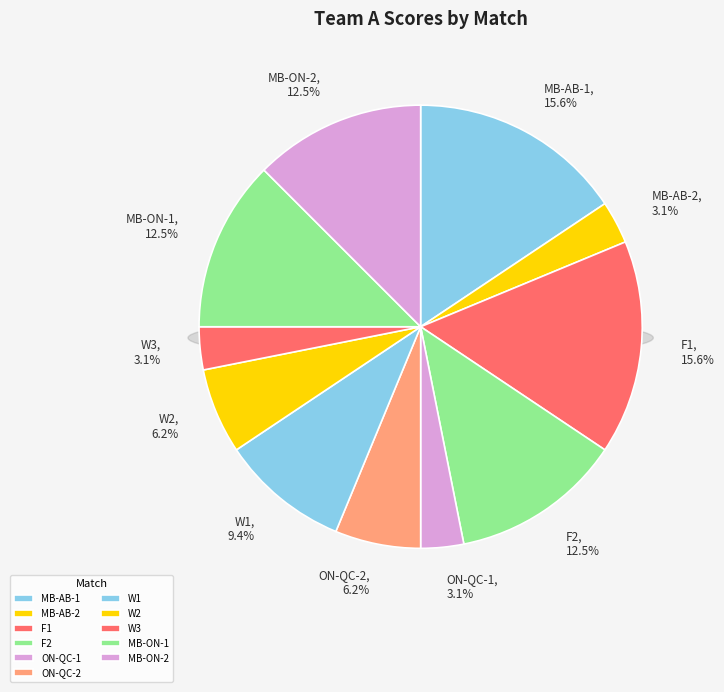

What is the total percentage of W2 and MB-AB-2?

9.4%